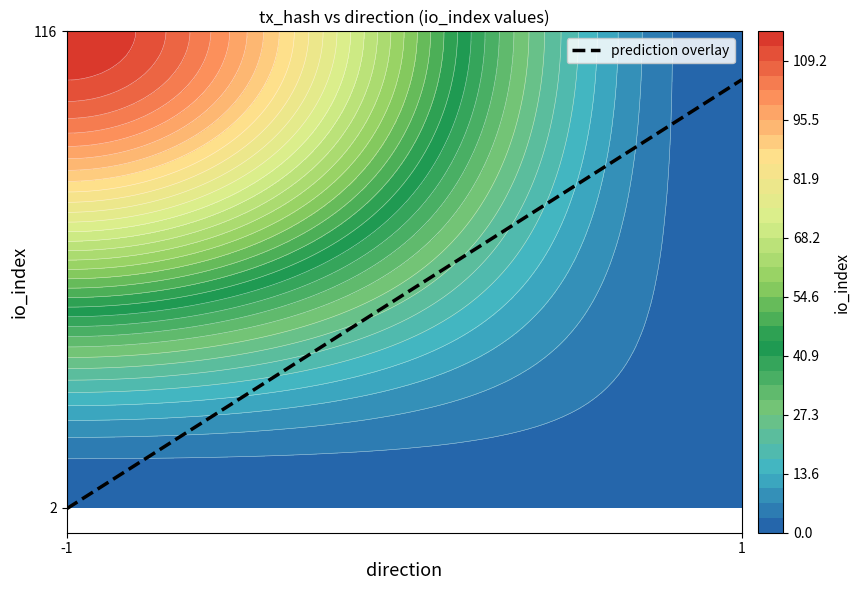

Is the value of 29611c10b075c88ea4fb6269570f6d31866eba1 at io_index greater than the value of 500c757ca60a45019b61f5fb3648324abff9bec at io_index?

No